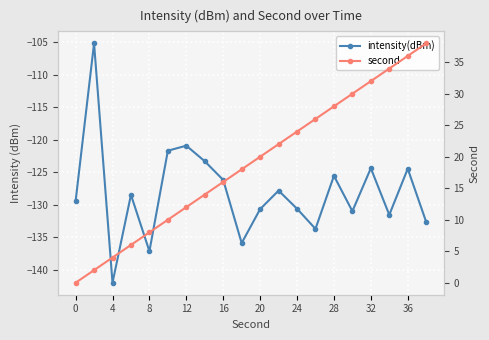

The second series shows 26.0 at 13. True or false?

True